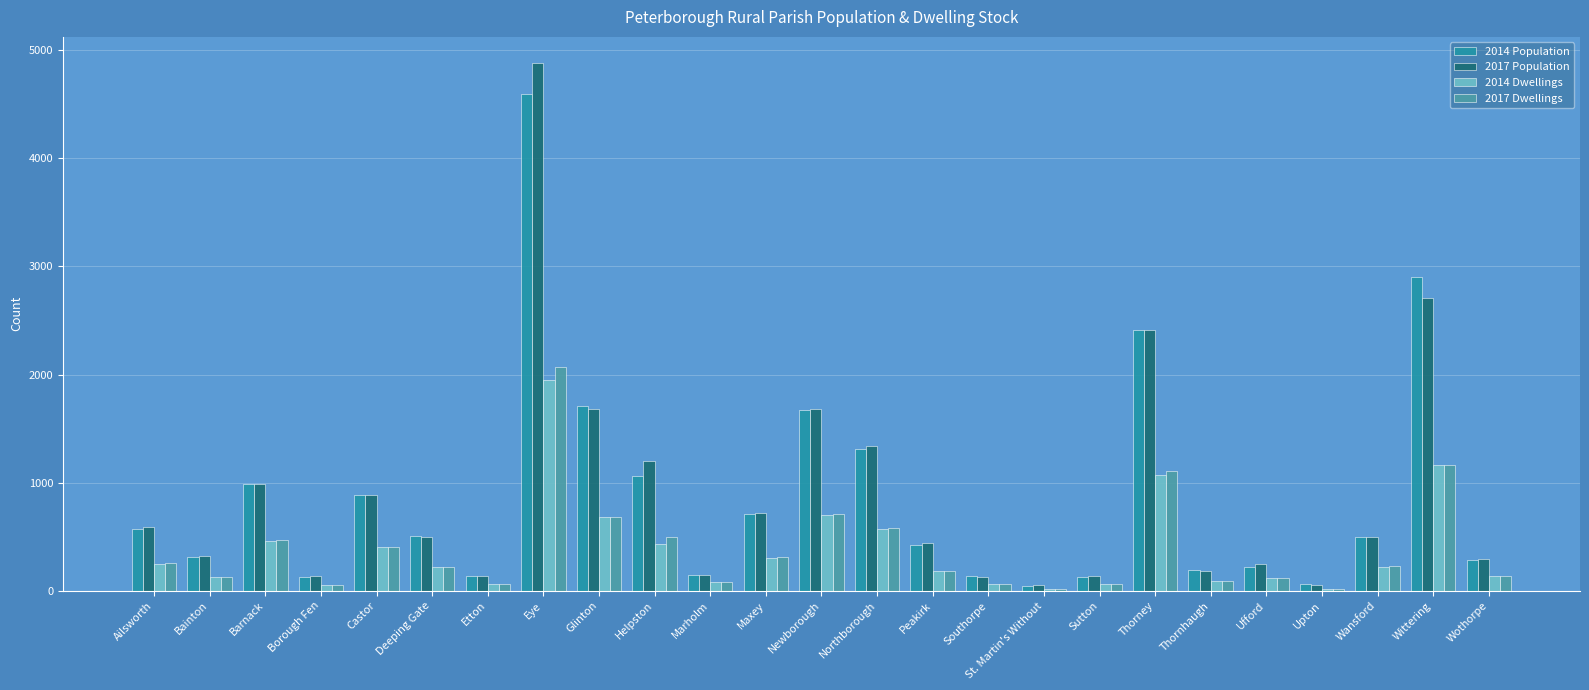

Which series has the widest spread of values?

2017 Population